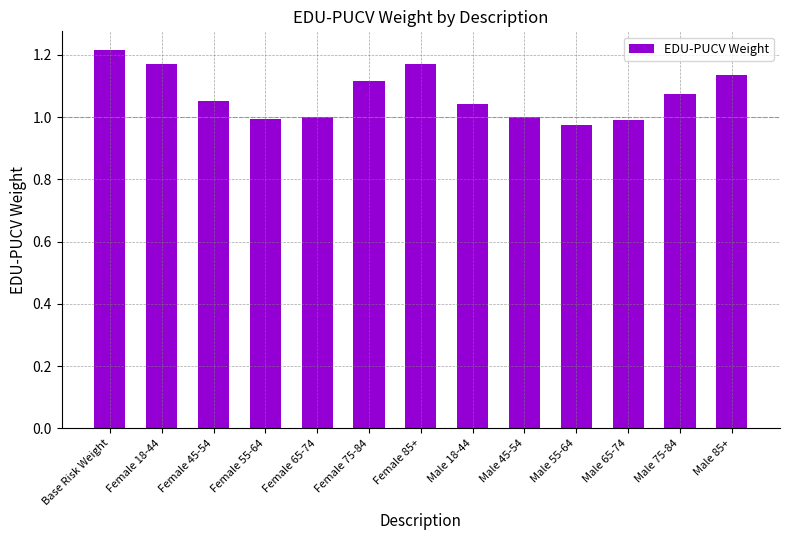

At which label does the data first exceed 1?

Base Risk Weight